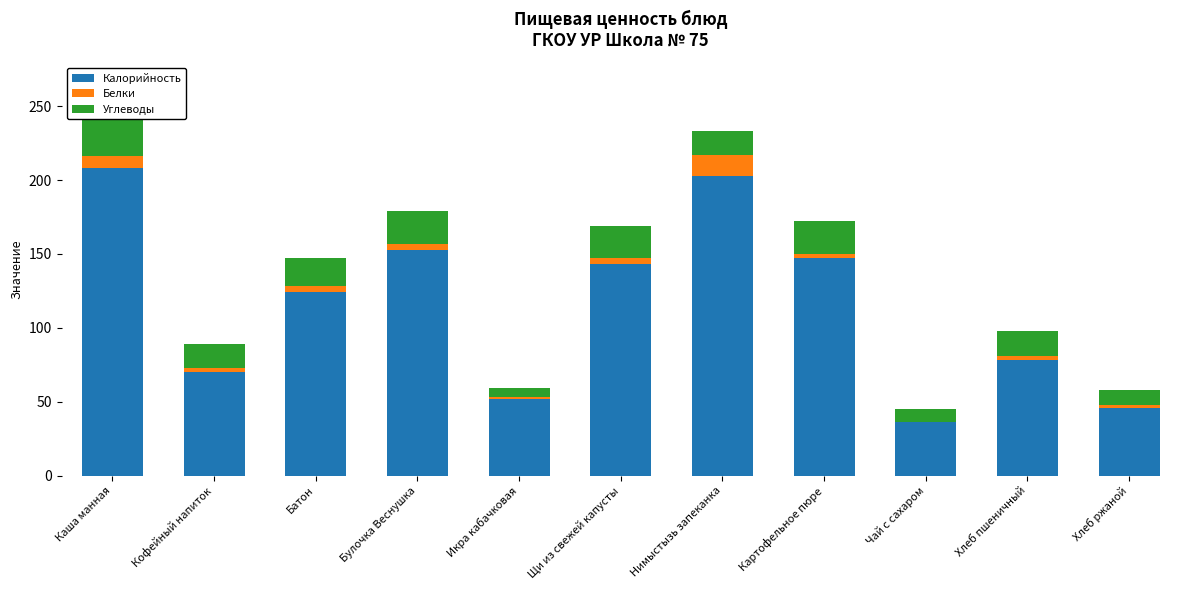

Rank the series by their maximum value, from lowest to highest.

Белки, Углеводы, Калорийность